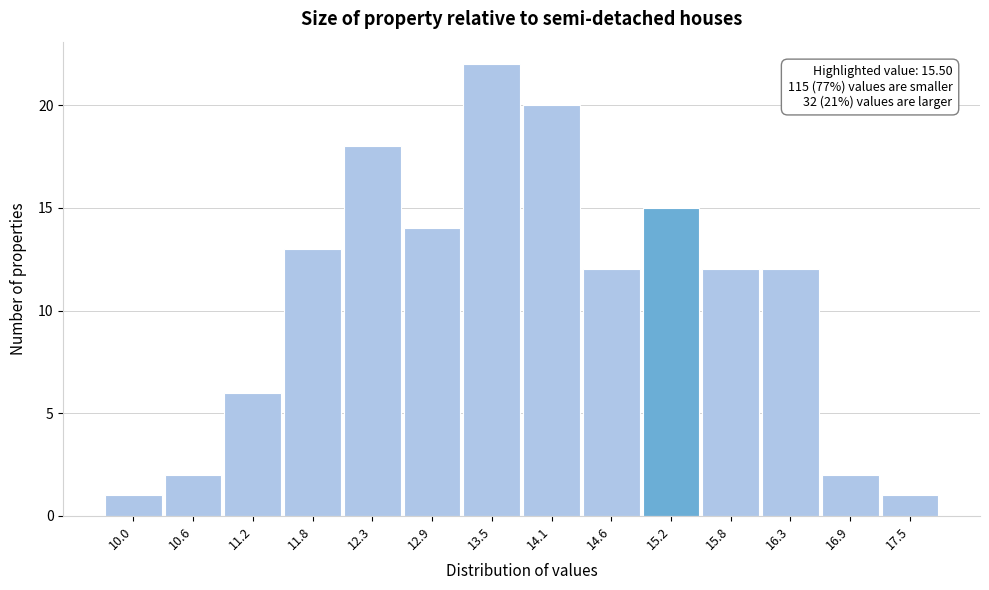

Reading left to right, list all the values displayed in this chart.

1	2	6	13	18	14	22	20	12	15	12	12	2	1